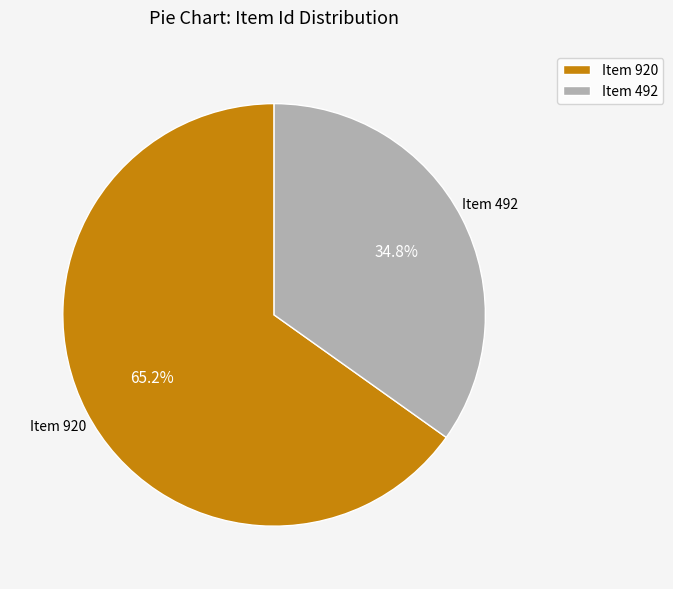

How many slices are in this pie chart?

2